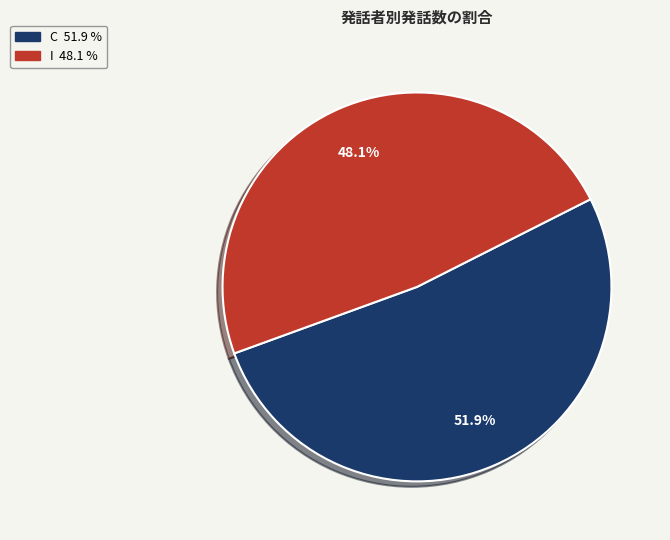

Is there any slice that represents more than half of the pie?

Yes